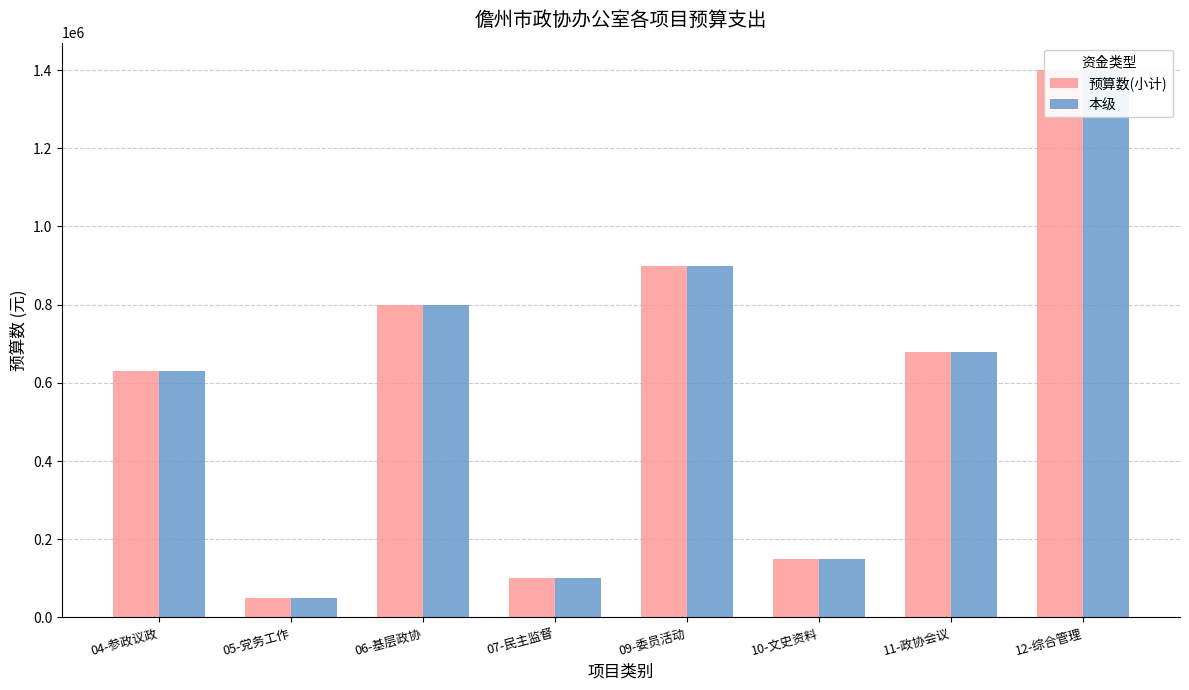

At which category does the chart reach its peak across all series?

12-综合管理